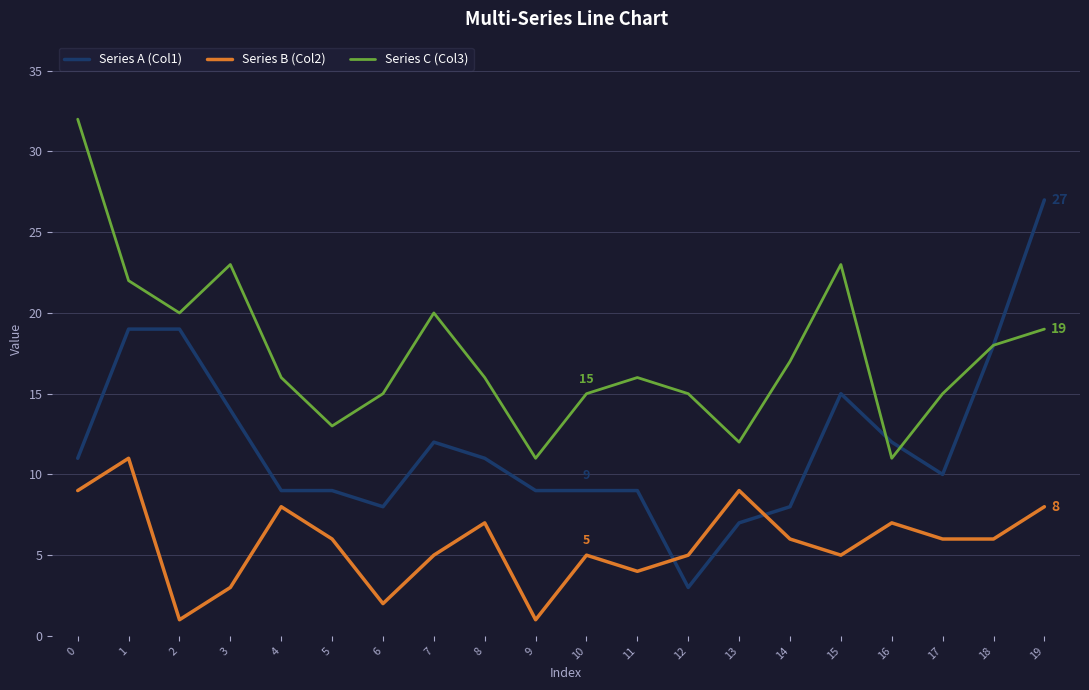

Which series has the largest range (max minus min)?

Series A (Col1)